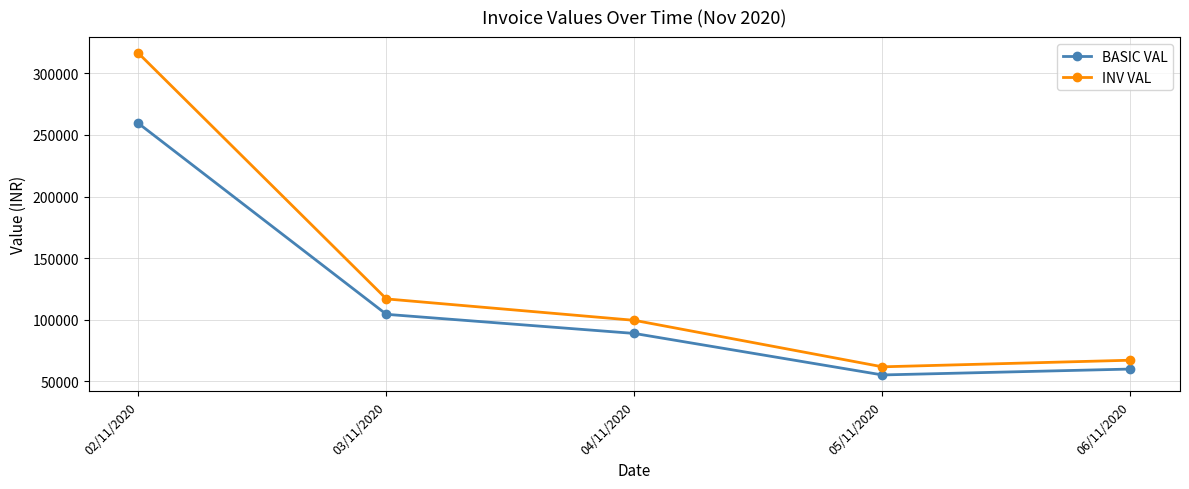

Reading right to left, what are all the values shown in this chart?

BASIC VAL: 59860.0	55071.2	88782.0	104319.5	259460.5
INV VAL: 67043.2	61679.8	99435.8	116837.8	316440.8